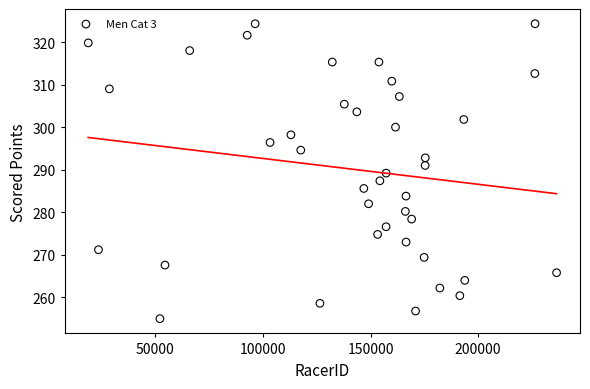

What is the range of X values (max minus min)?

217607.0